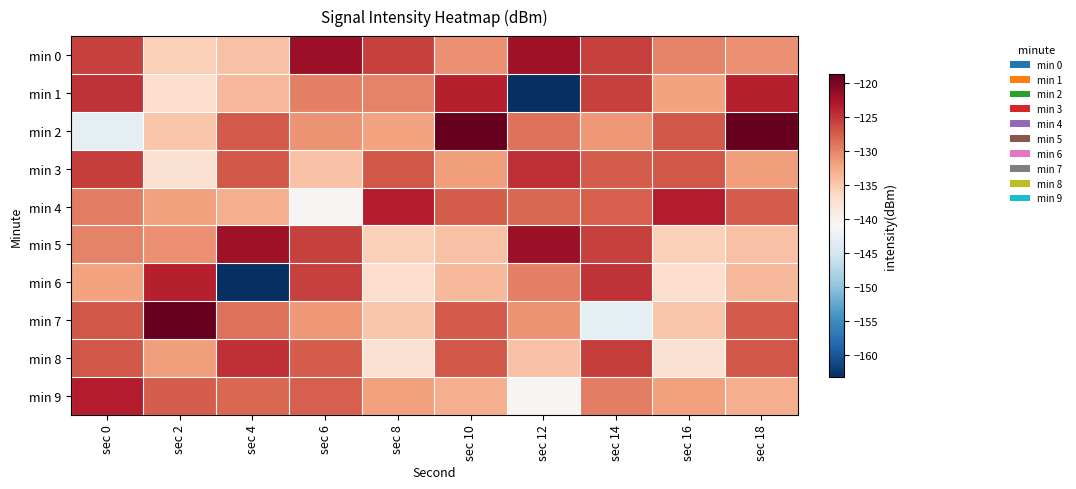

What is the total value across all series at sec 18?

-1287.8